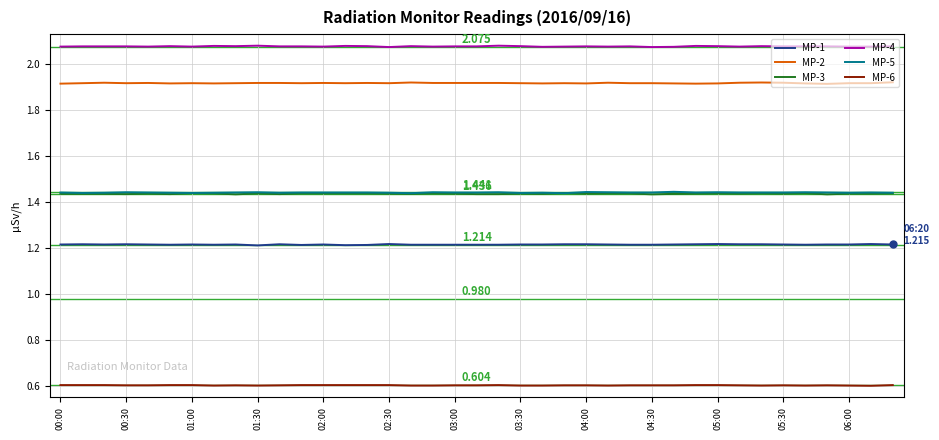

True or false: MP-2 and MP-6 cross at least once.

False